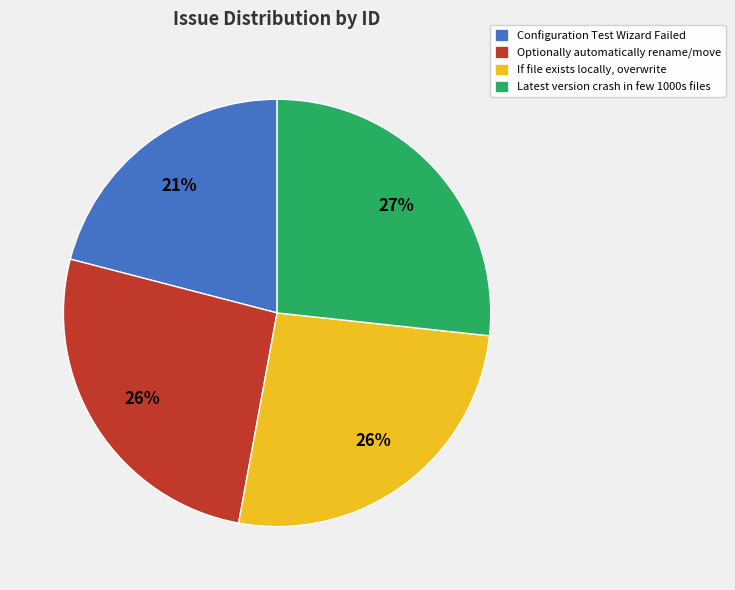

Combined, do If file exists locally, overwrite and Latest version crash in few 1000s files account for over 50%?

Yes